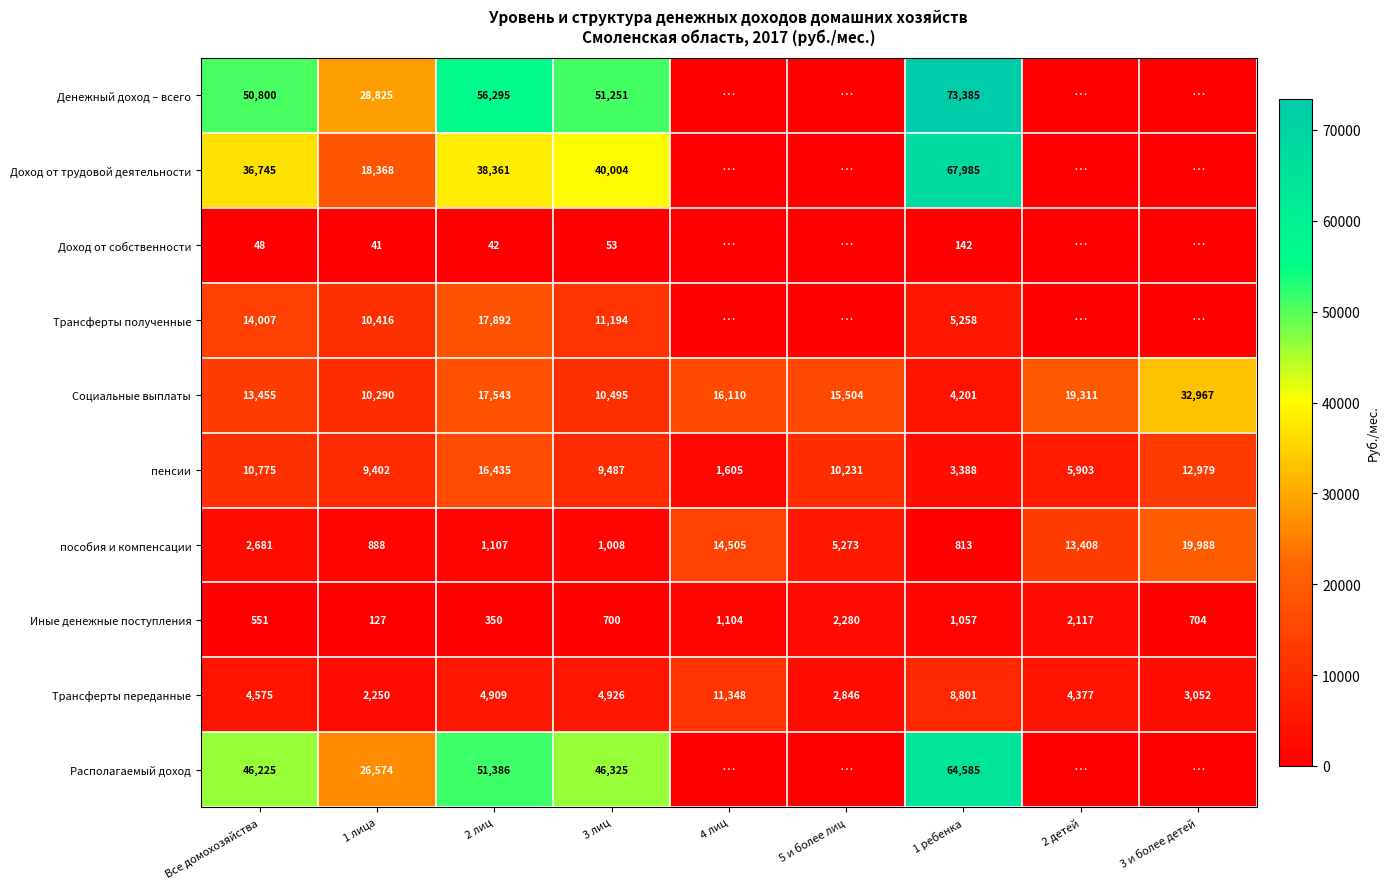

Is the value of пенсии at 3 и более детей greater than the value of Располагаемый доход at 3 лиц?

No